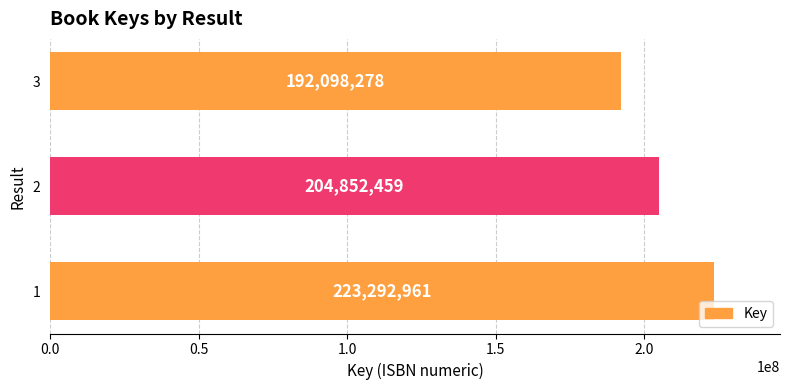

Reading bottom to top, transcribe all the data shown in this chart.

223292961	204852459	192098278